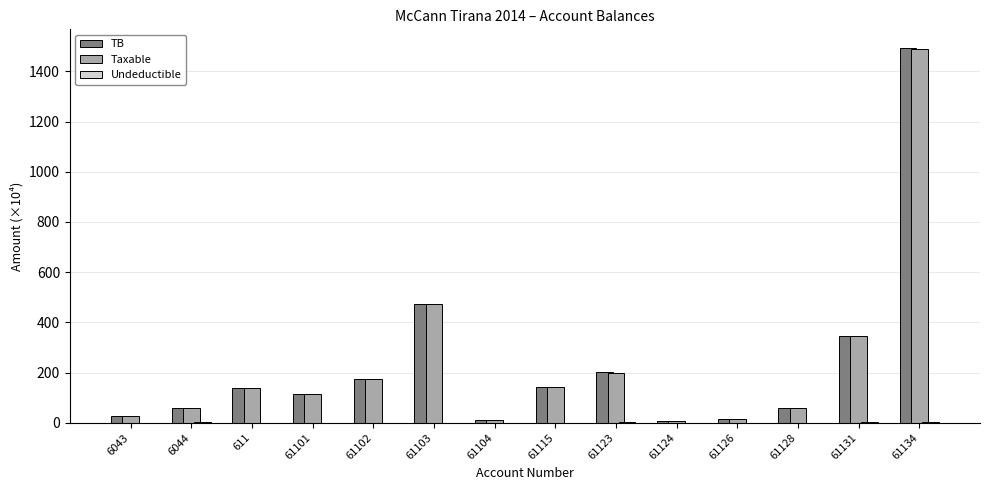

Does the chart contain stacked bars?

No